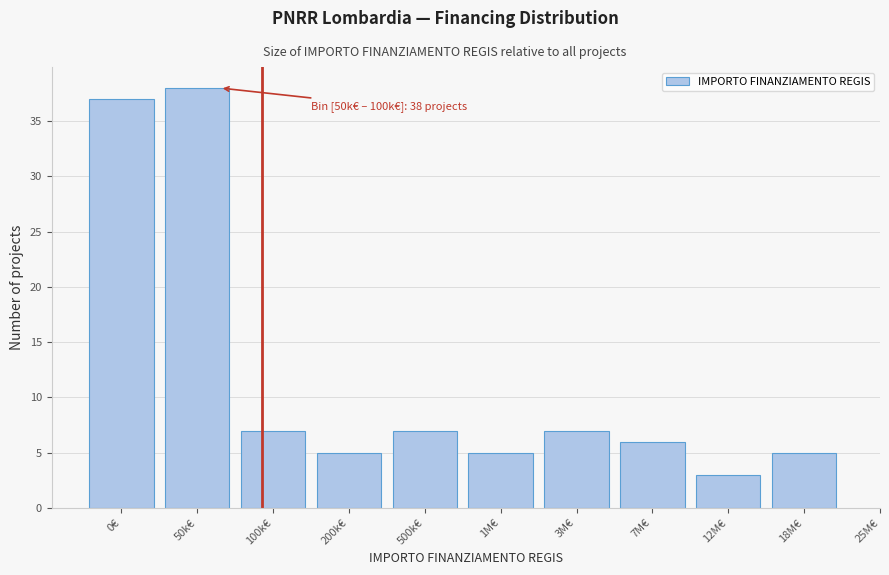

Reading left to right, list all the values displayed in this chart.

37	38	7	5	7	5	7	6	3	5